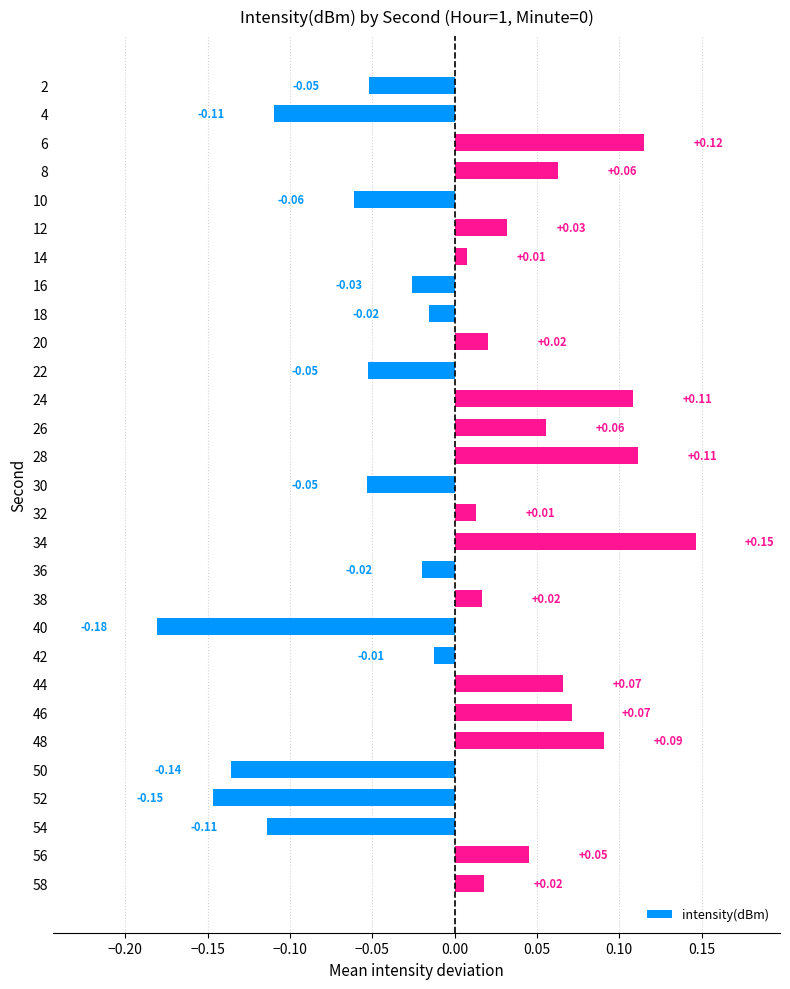

Between 6 and 14, which is larger?

6